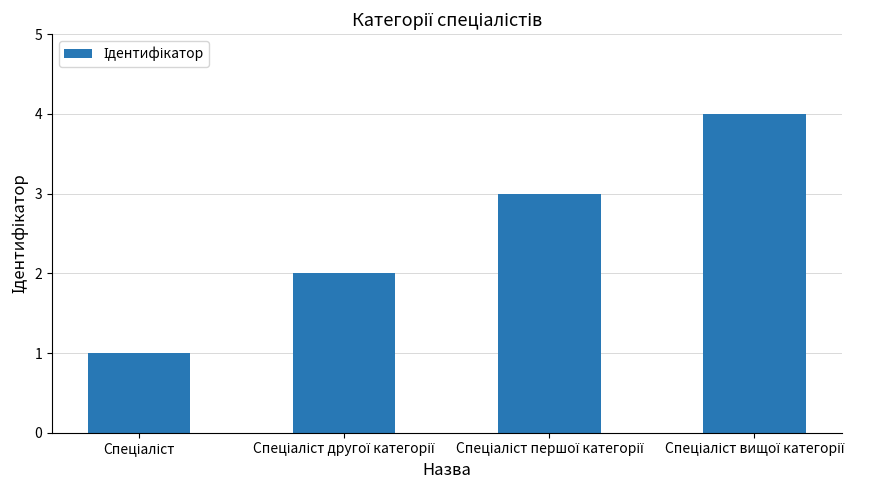

What is the maximum value shown in the chart?

4